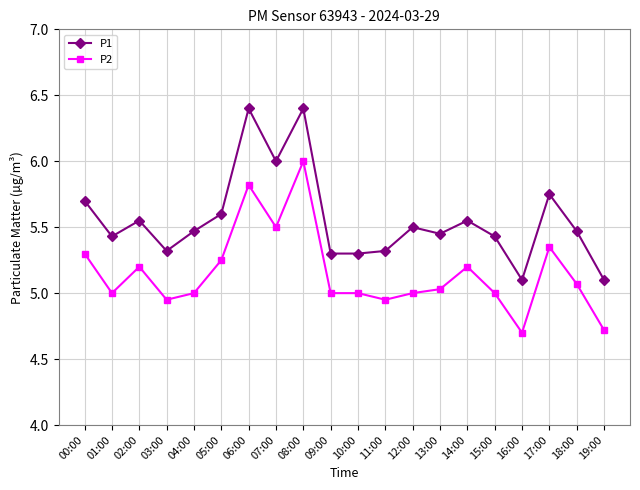

The P2 series shows 5.0 at 15:00. True or false?

True